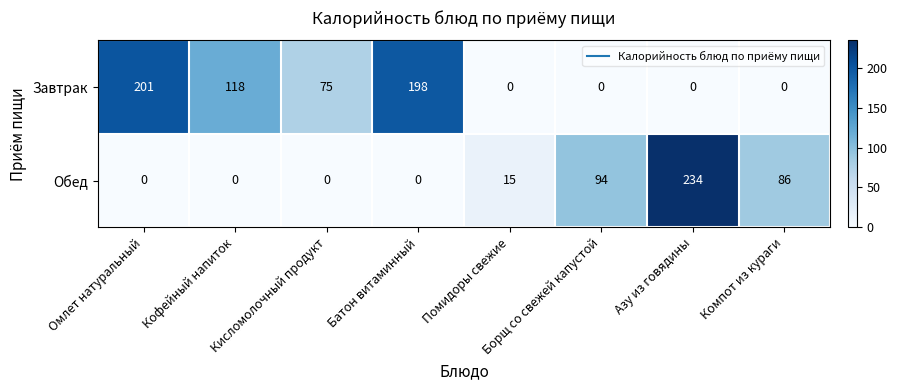

Between Помидоры свежие and Азу из говядины, which series saw the biggest shift?

Обед